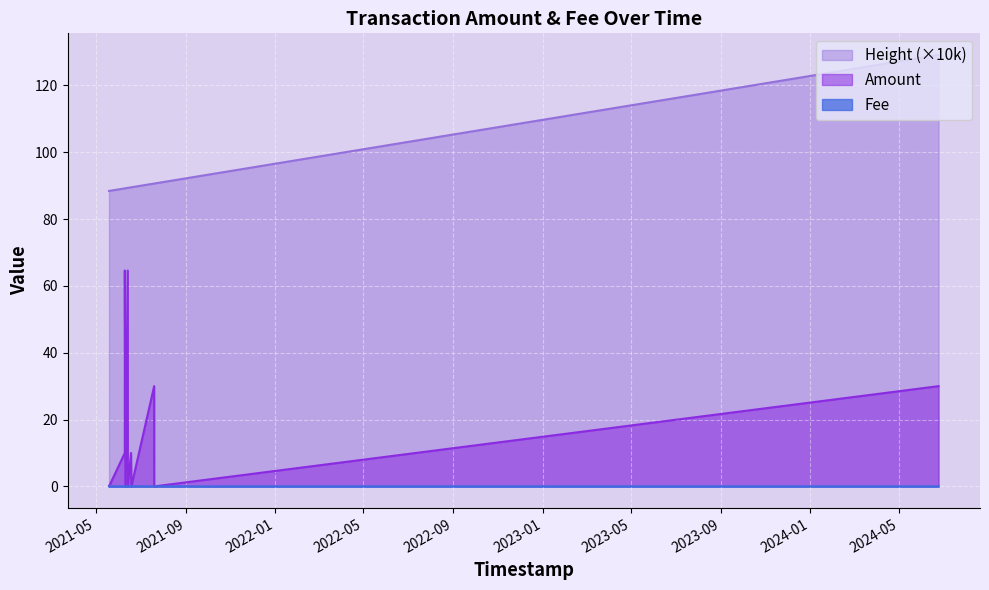

At which label is Amount closest to 32?

2021-07-19 14:58:47